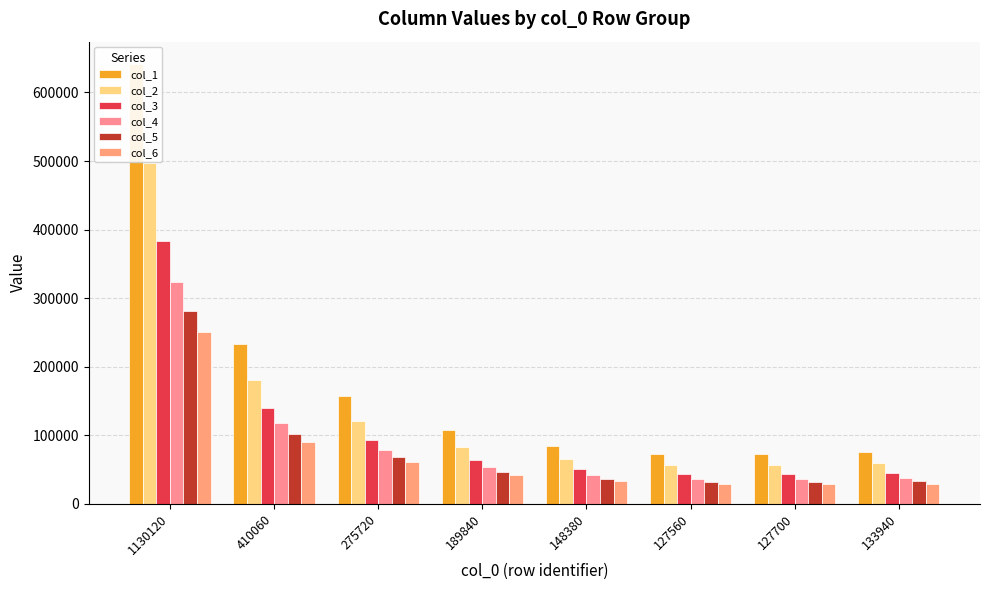

Which series changed the most between 1130120 and 127700?

col_1